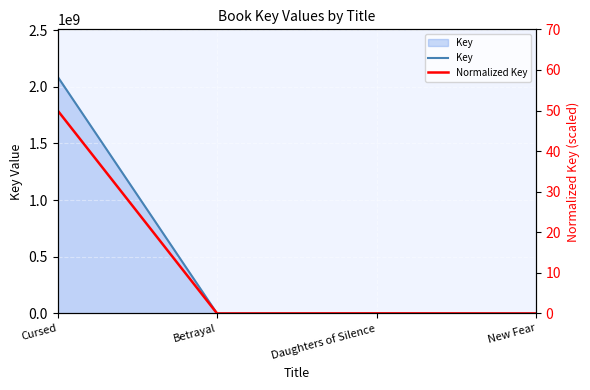

What is the difference between the maximum and minimum values in the Normalized Key series?

50.0